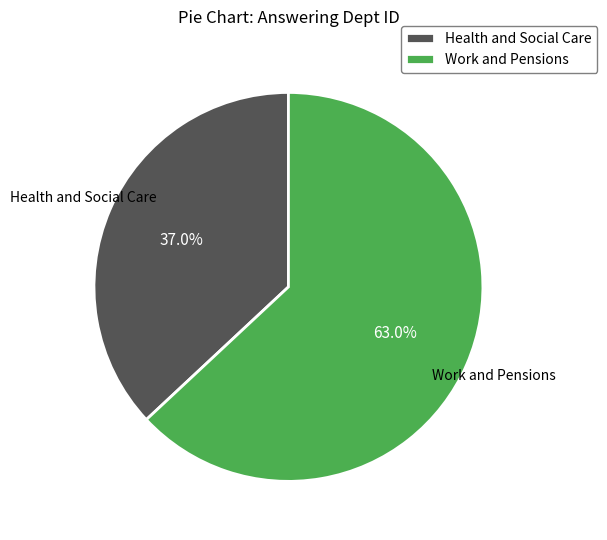

Which category has the biggest portion of the pie?

Work and Pensions